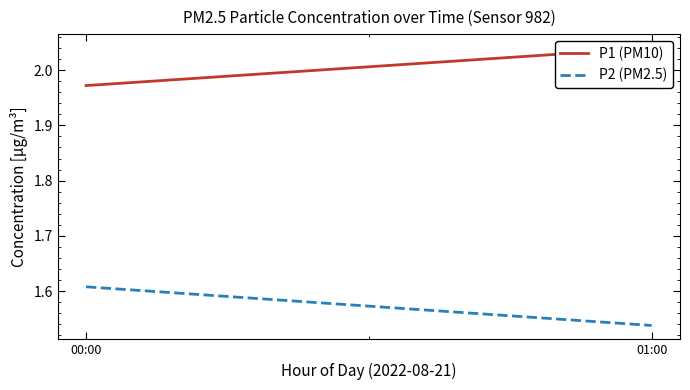

Rank the series at 01:00 from lowest to highest value.

P2 (PM2.5), P1 (PM10)